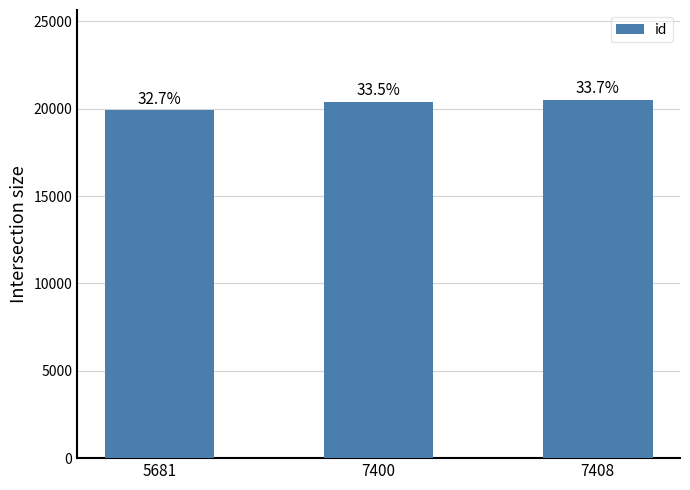

The chart shows a value of 31138 at 7408. True or false?

False